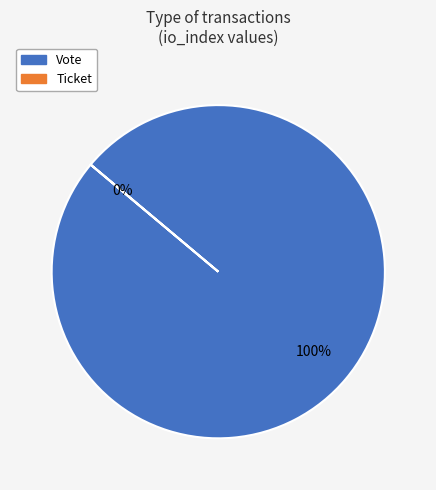

What is the change in value from Vote to Ticket?

-1